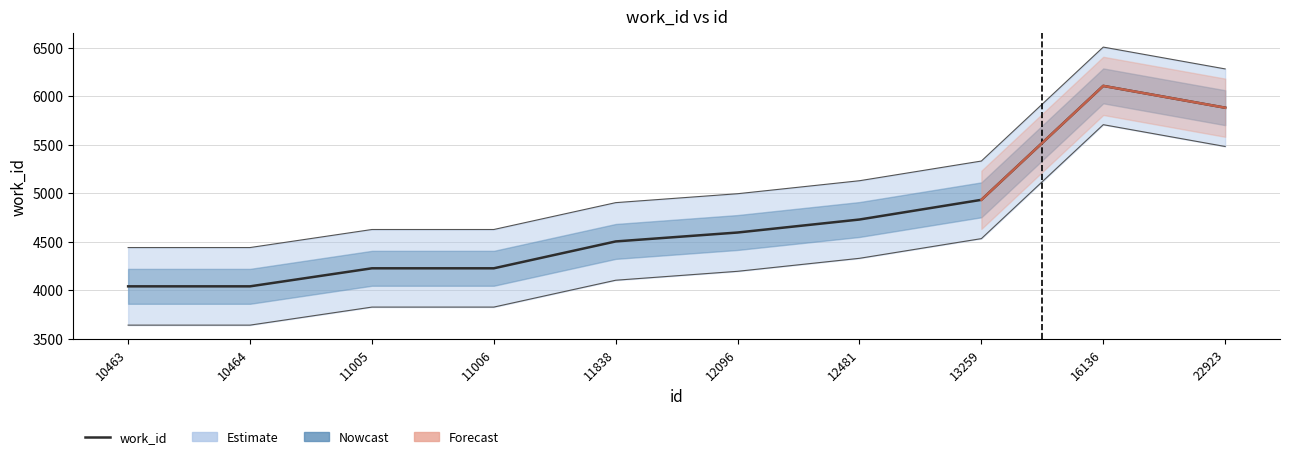

What is the change in value from 12096 to 22923?

+1287